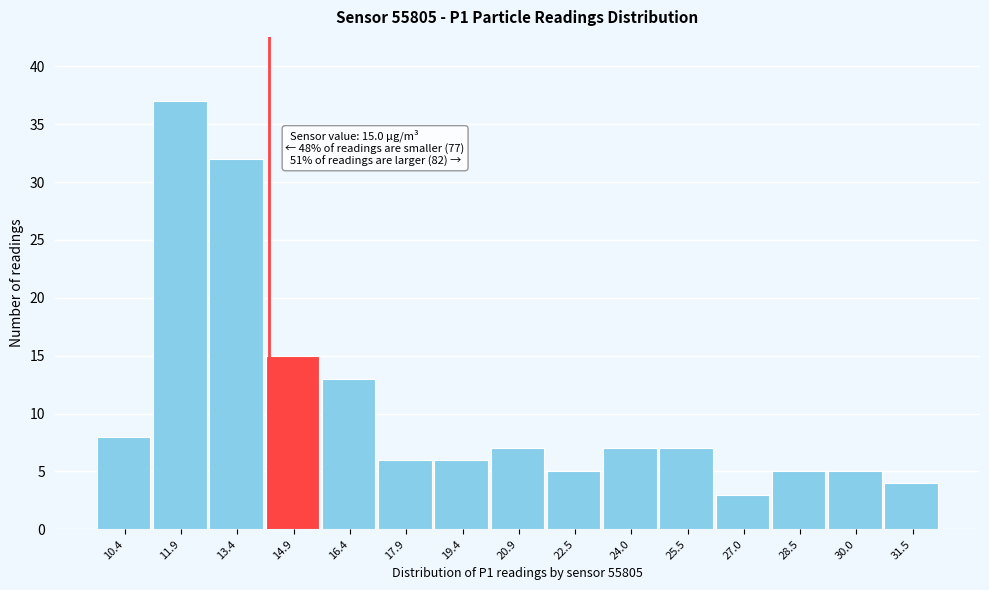

Reading left to right, transcribe all the data shown in this chart.

8	37	32	15	13	6	6	7	5	7	7	3	5	5	4